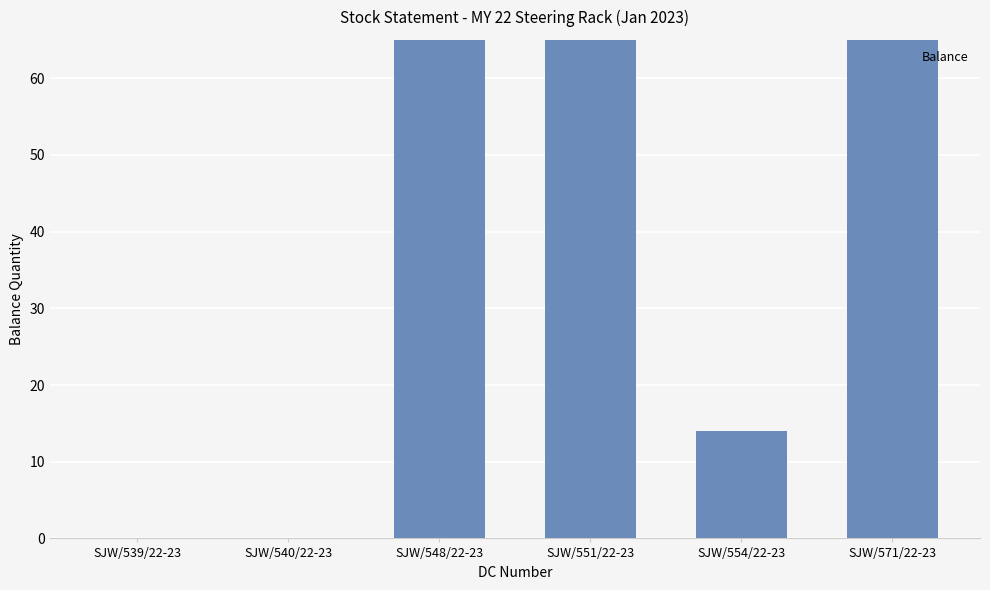

Where does the data first go above 150?

SJW/548/22-23